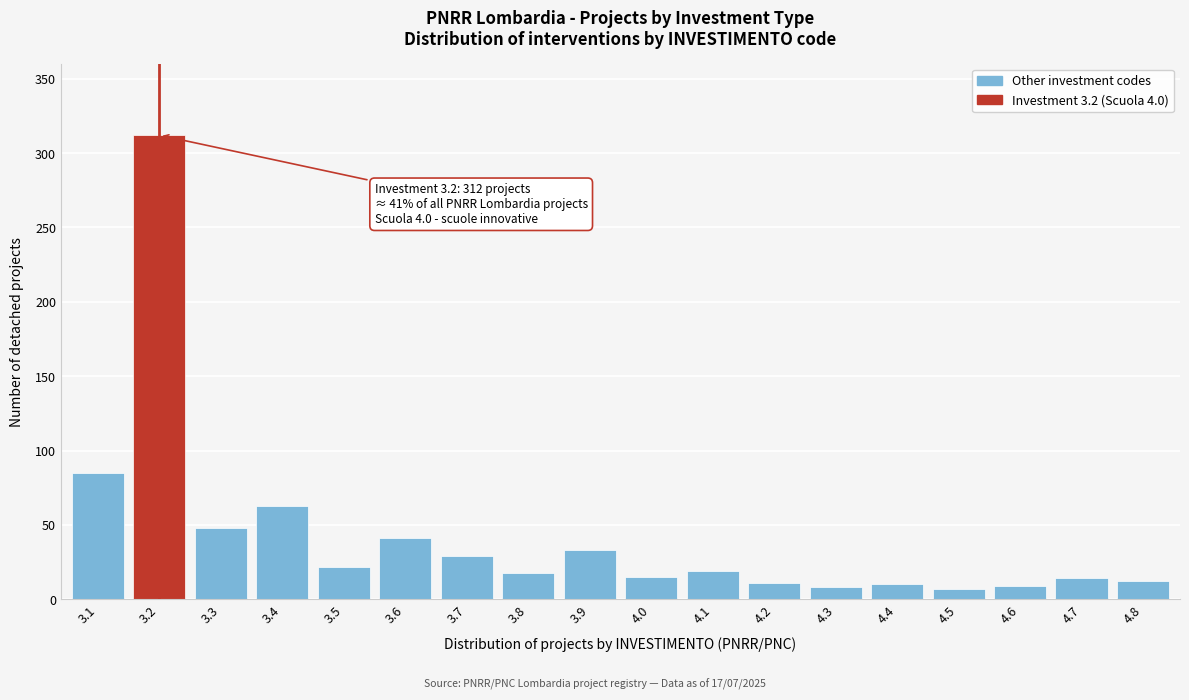

What is the change in value from 3.3 to 3.9?

-15